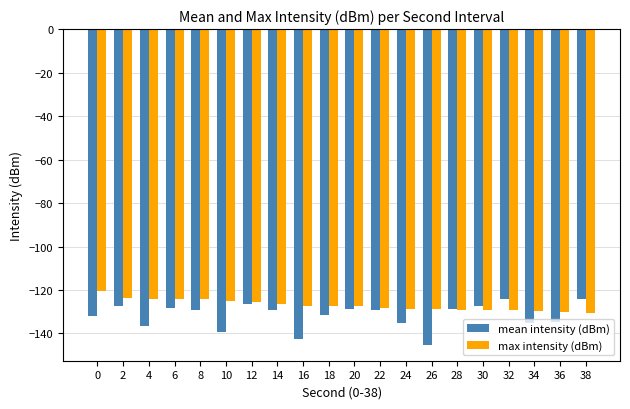

What is the sum of all max intensity (dBm) values?

-2540.0